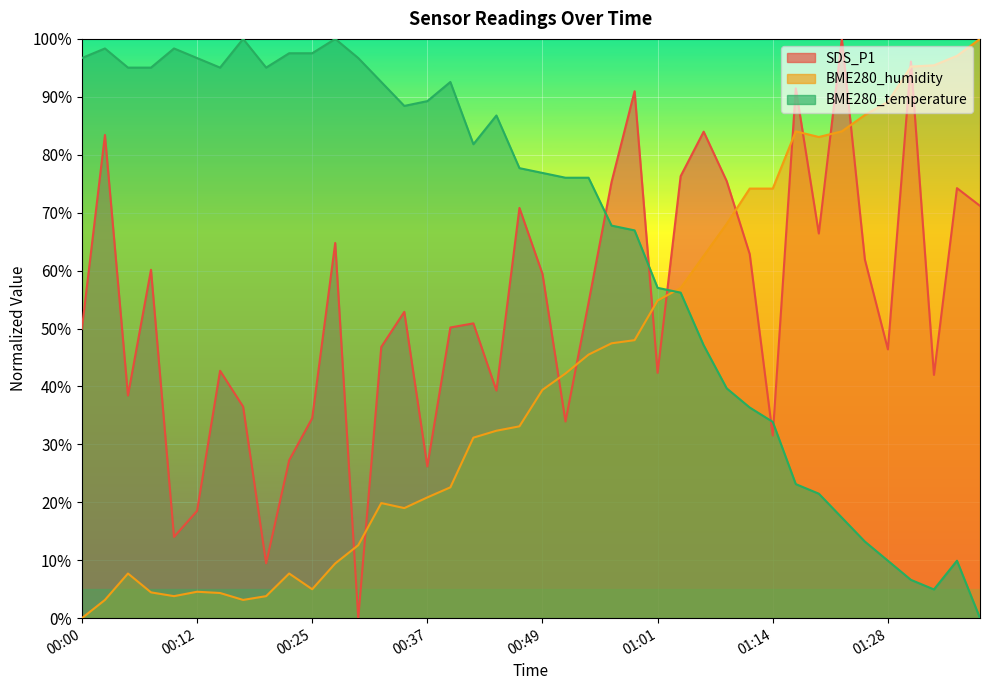

Is the value of SDS_P1 at 01:20 greater than the value of BME280_humidity at 00:46?

Yes